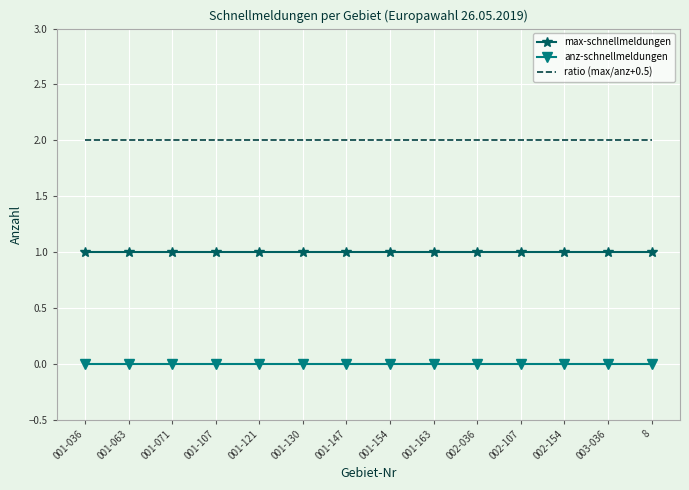

What is the greatest value displayed?

2